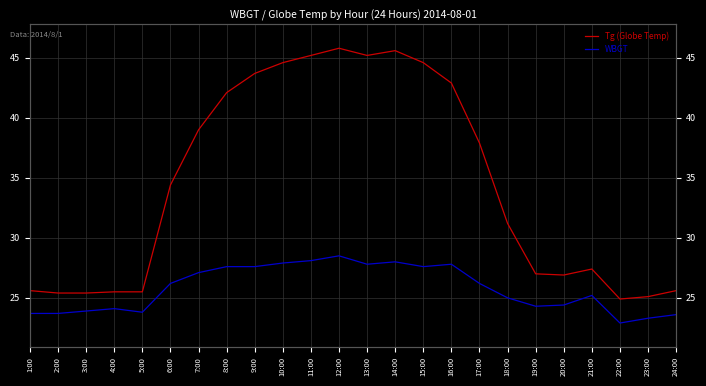

True or false: WBGT has more than 2 points higher than both neighbors.

True